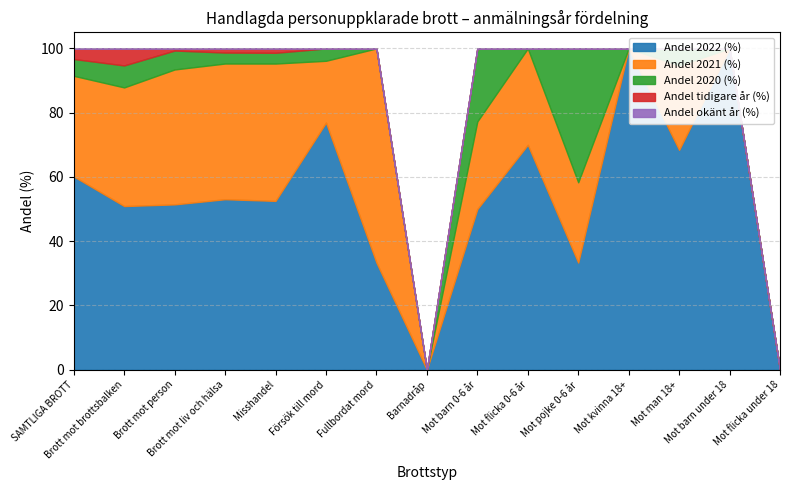

Is it true that Andel 2020 (%) equals 5.8 at Brott mot liv och hälsa?

False